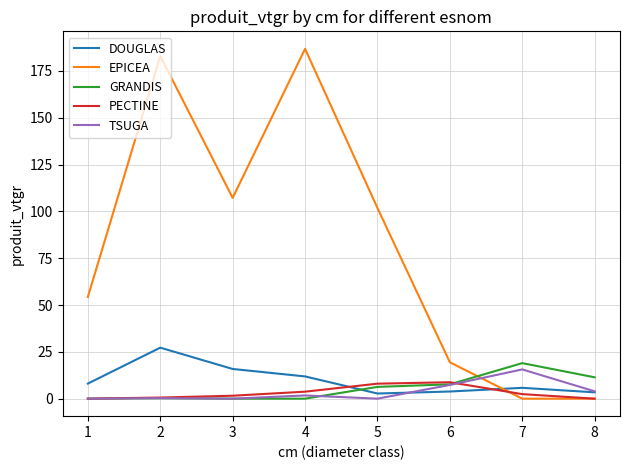

Is it true that PECTINE equals 15.0 at 6?

False